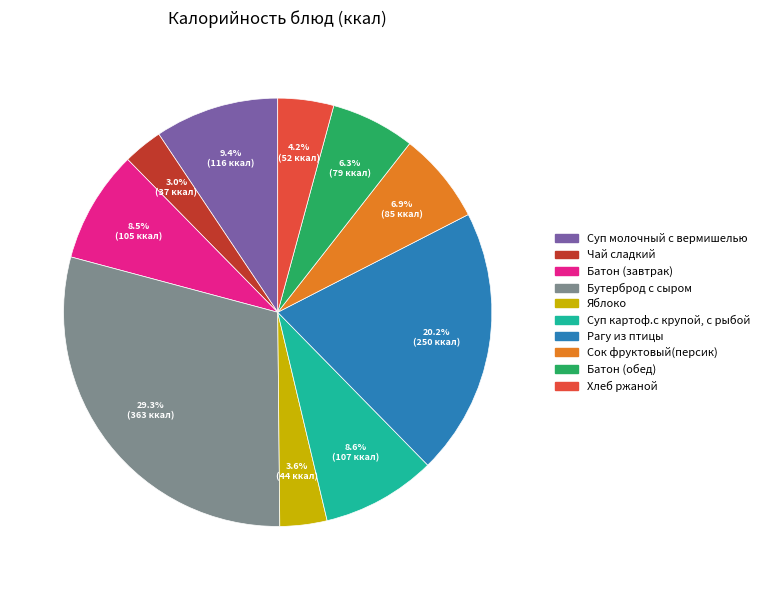

True or false: Суп картоф.с крупой, с рыбой accounts for 21% of the total.

False